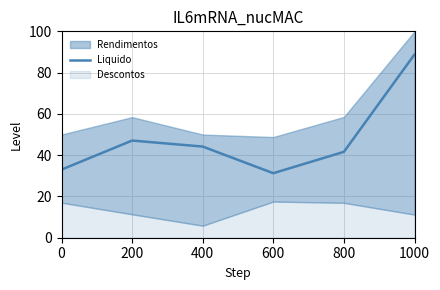

What is the minimum value for Liquido?

31.3